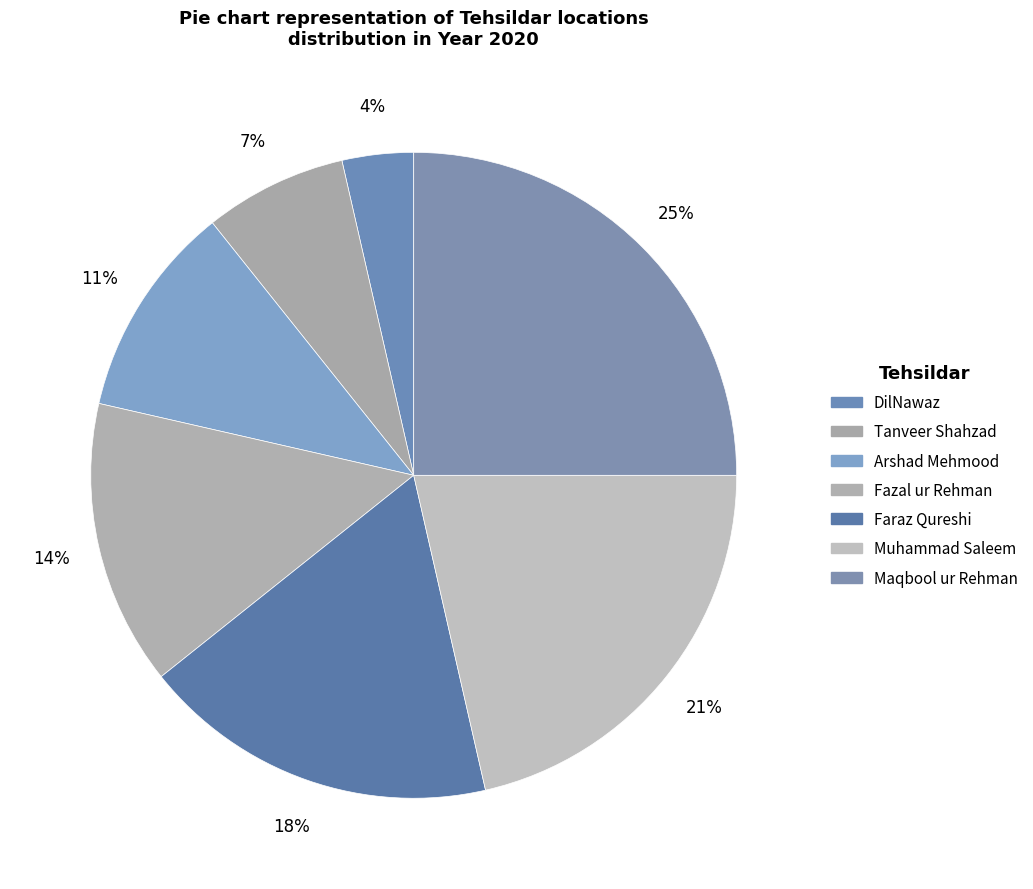

How many segments does this pie chart have?

7